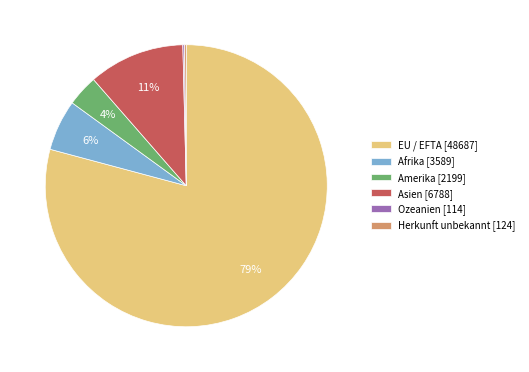

Is it true that Amerika is 10% of the pie?

False